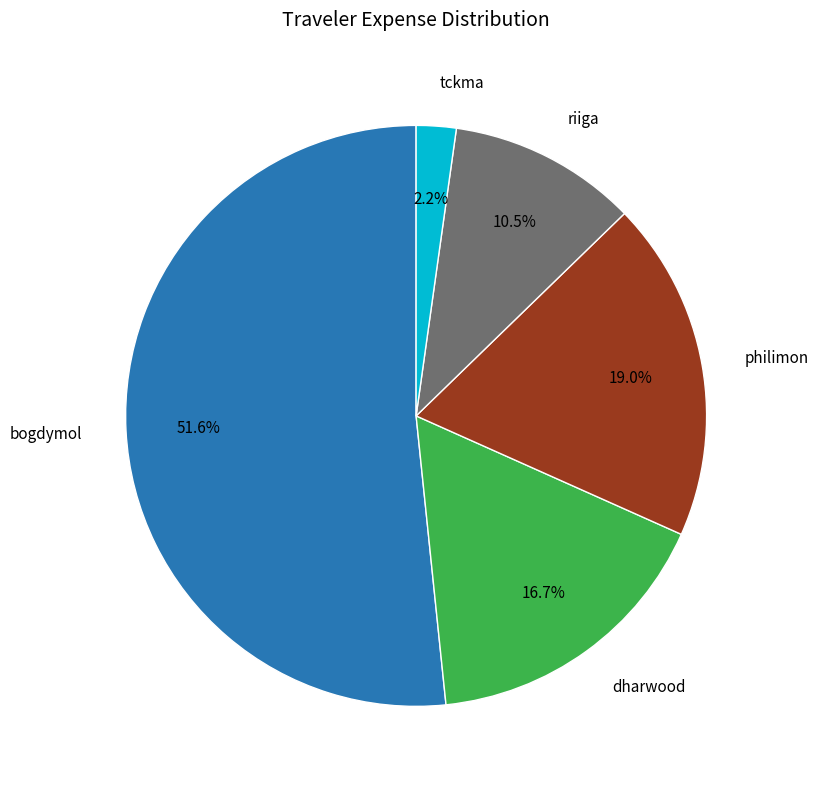

Does any single category account for the majority?

Yes